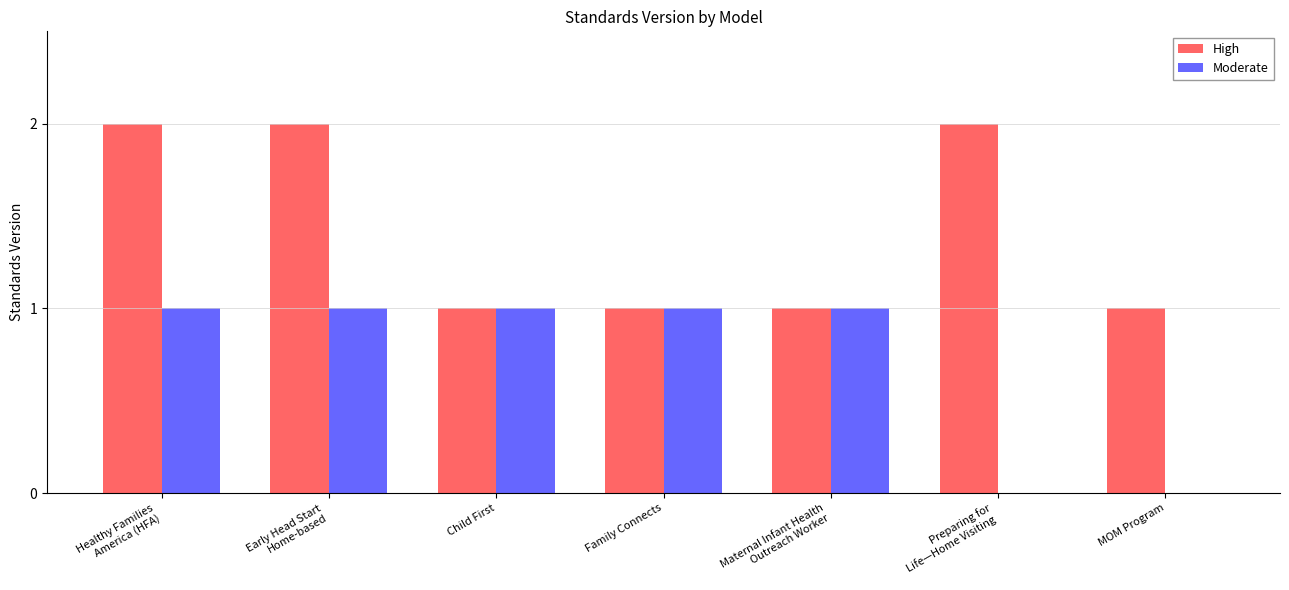

The value of High at MOM Program is 1. True or false?

True